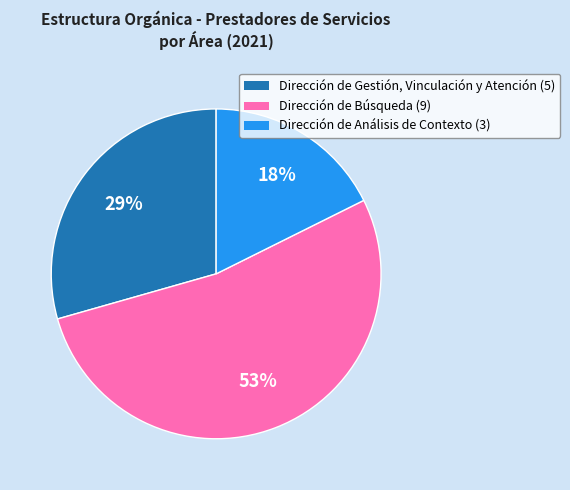

Combined, do Dirección de Análisis de Contexto (3) and Dirección de Gestión, Vinculación y Atención (5) account for over 50%?

No